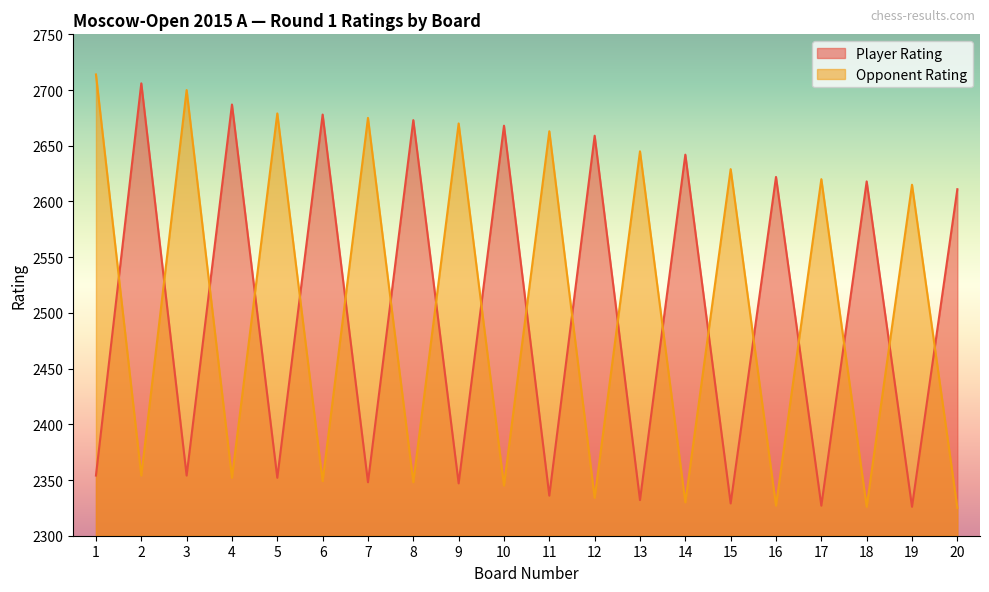

At which category is the sum across all series the highest?

1